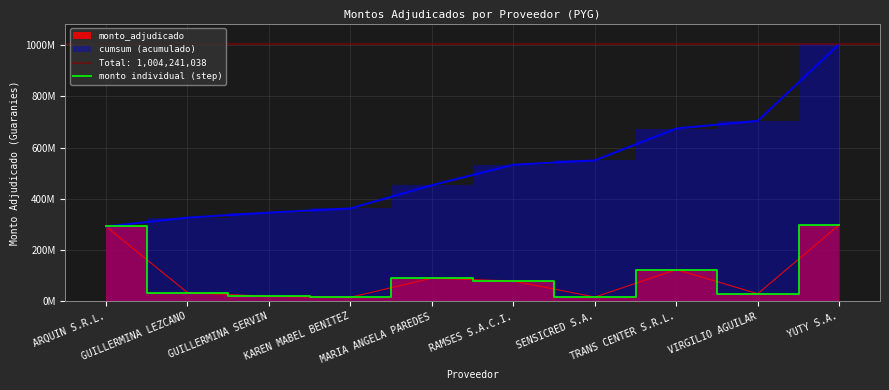

Where is the first local minimum?

KAREN MABEL BENITEZ